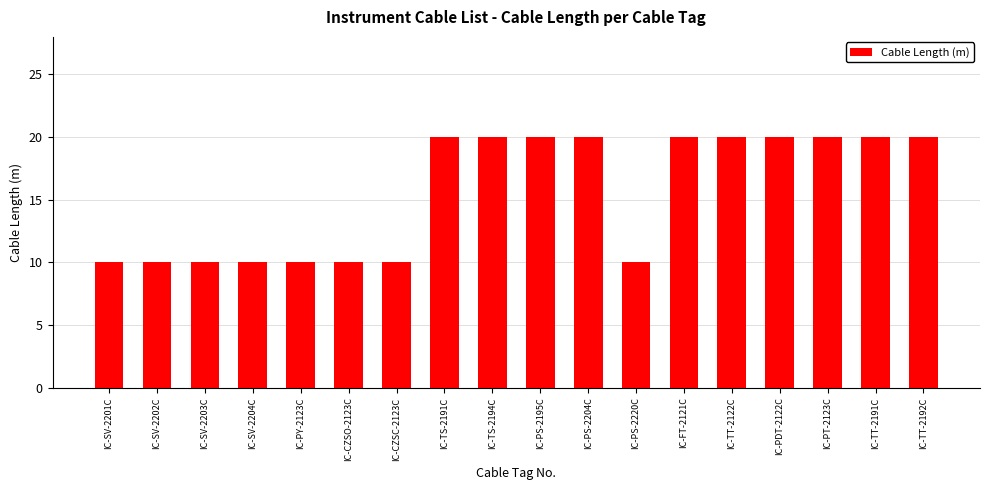

Reading left to right, transcribe all the data shown in this chart.

IC-SV-2201C=10	IC-SV-2202C=10	IC-SV-2203C=10	IC-SV-2204C=10	IC-PY-2123C=10	IC-CZSO-2123C=10	IC-CZSC-2123C=10	IC-TS-2191C=20	IC-TS-2194C=20	IC-PS-2195C=20	IC-PS-2204C=20	IC-PS-2220C=10	IC-FT-2121C=20	IC-TT-2122C=20	IC-PDT-2122C=20	IC-PT-2123C=20	IC-TT-2191C=20	IC-TT-2192C=20